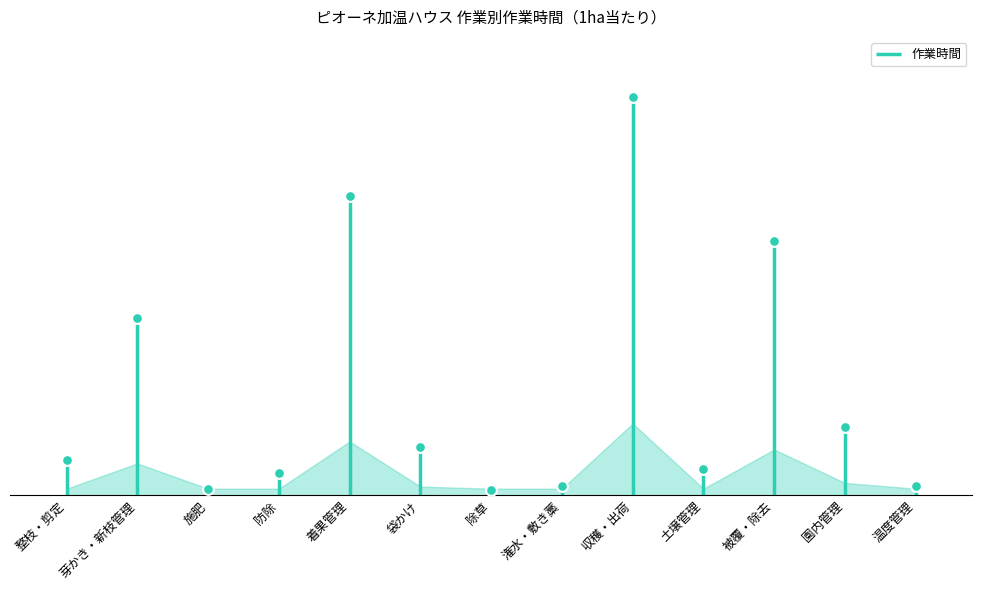

What is the change in value from 袋かけ to 除草?

-195